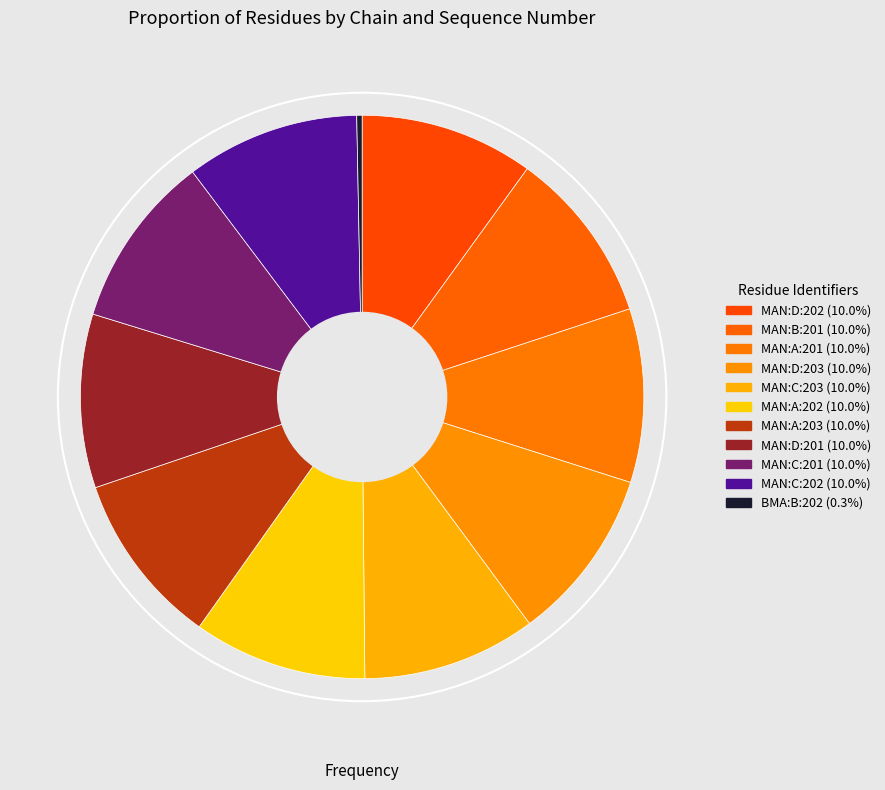

True or false: MAN:A:202 accounts for 19% of the total.

False